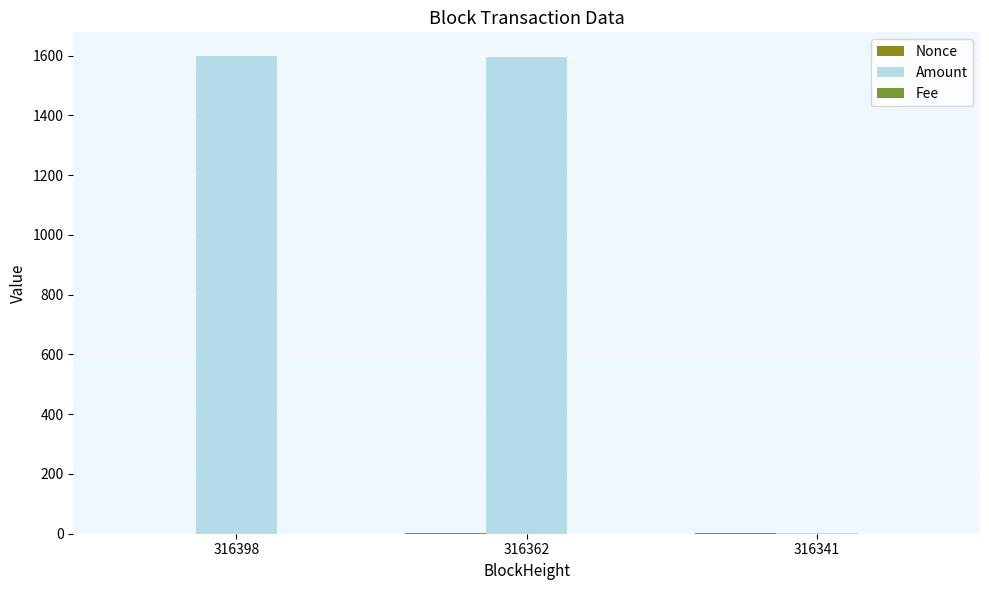

The value of Amount at 316398 is 814.8. True or false?

False